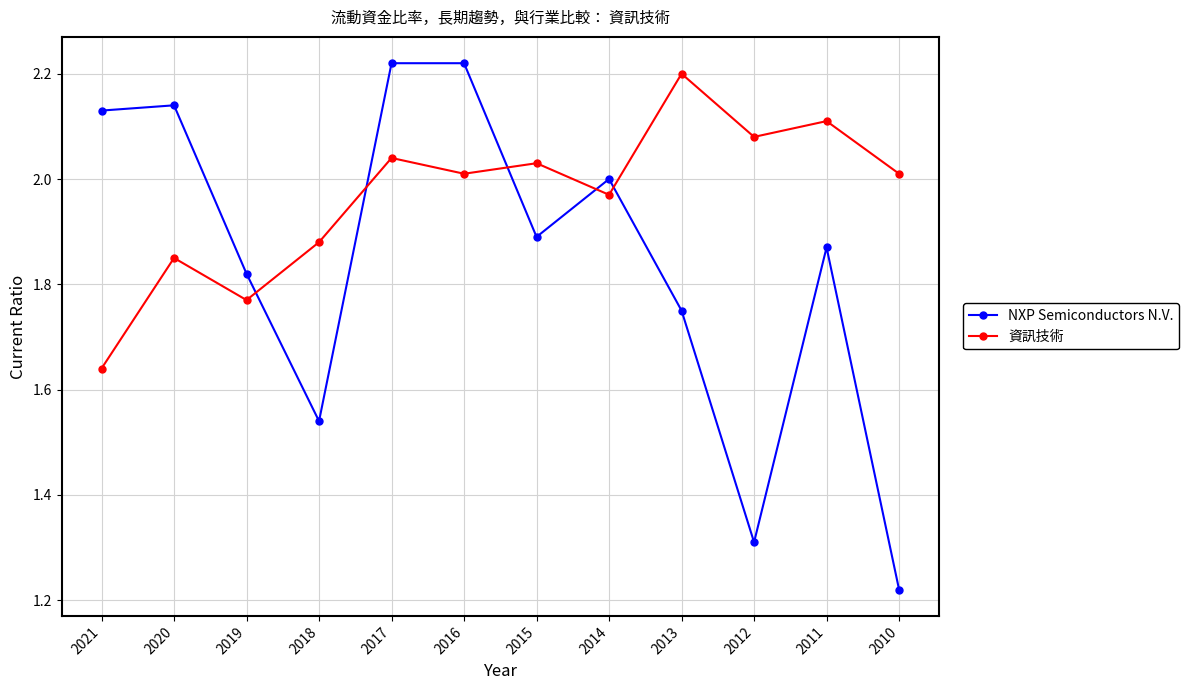

Is the value of 資訊技術 at 2010 greater than the value of NXP Semiconductors N.V. at 2019?

Yes